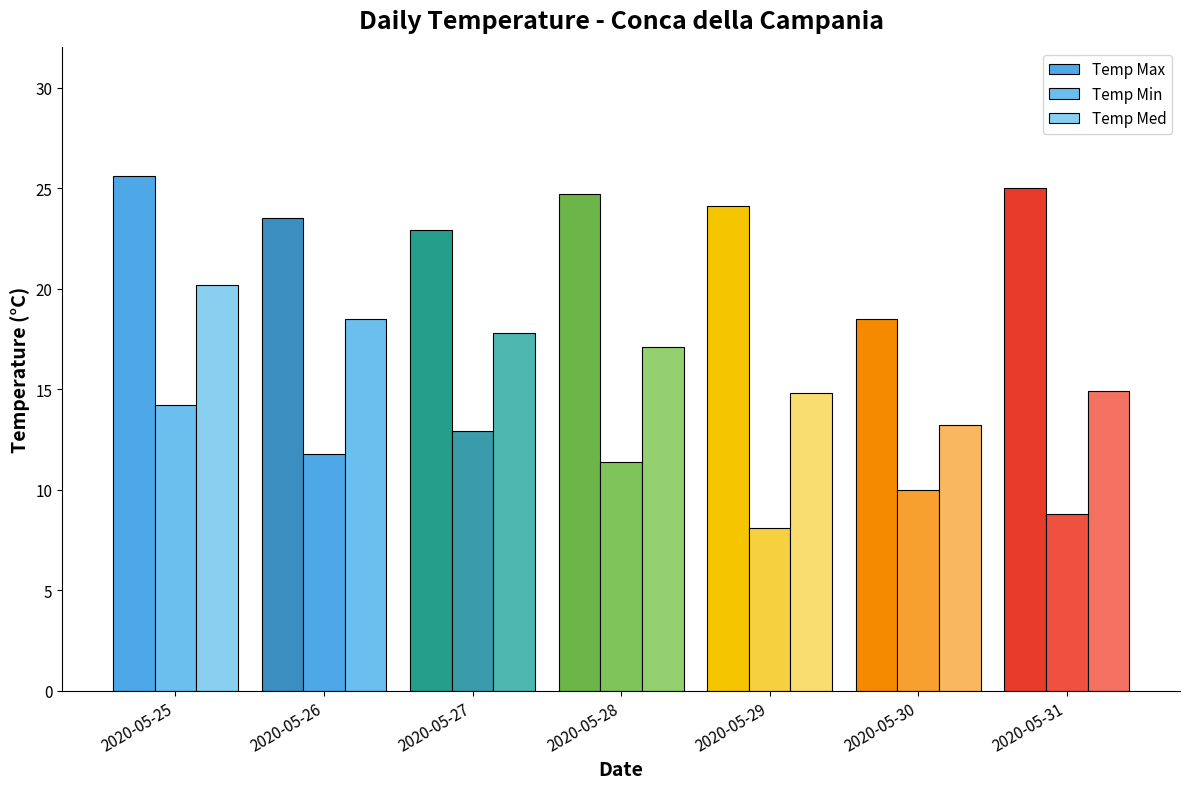

Count the number of data series in this chart.

3